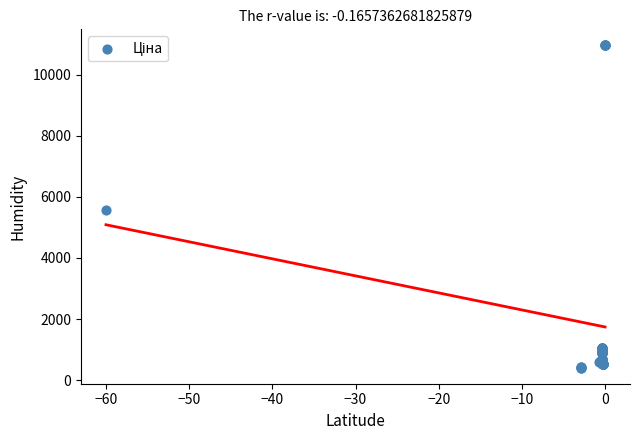

What Y value in the scatter plot is closest to 5686?

5560.3